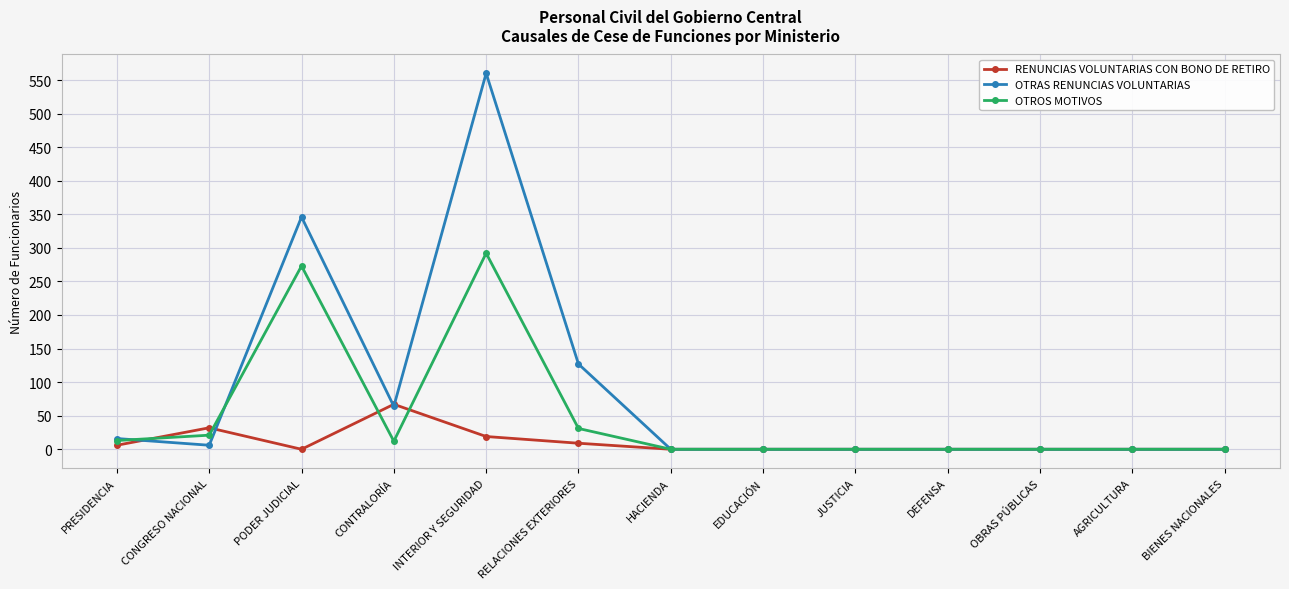

List the series in order of their peak value, highest first.

OTRAS RENUNCIAS VOLUNTARIAS, OTROS MOTIVOS, RENUNCIAS VOLUNTARIAS CON BONO DE RETIRO